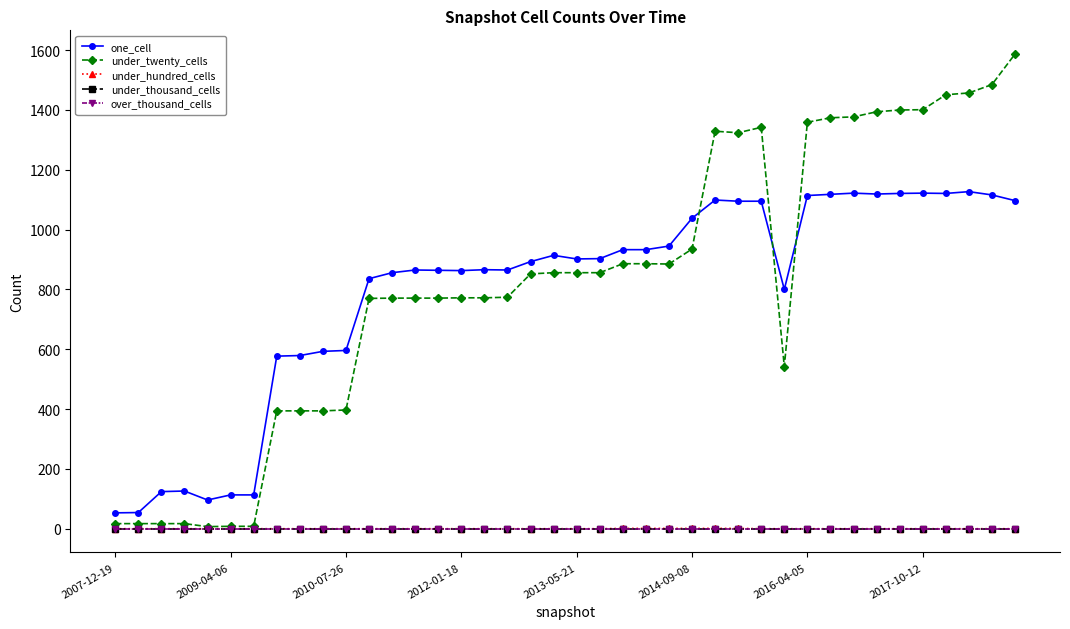

In one_cell, how many points are lower than both neighbors (excluding endpoints)?

7